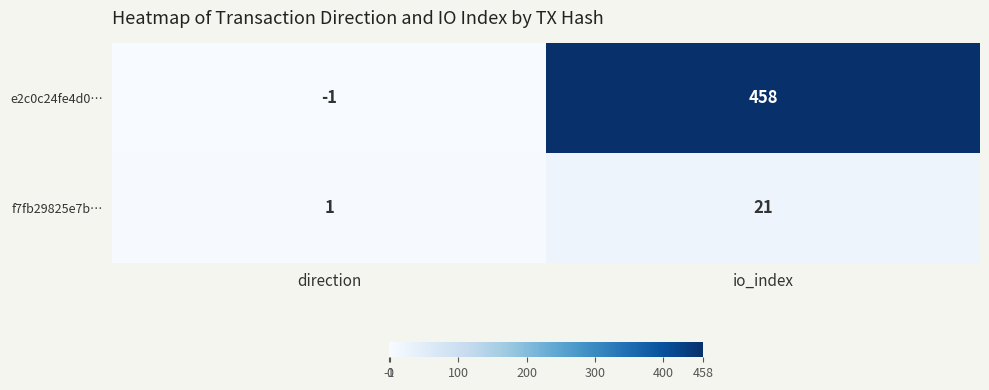

What is the difference between the maximum and minimum values in the f7fb29825e7b… series?

20